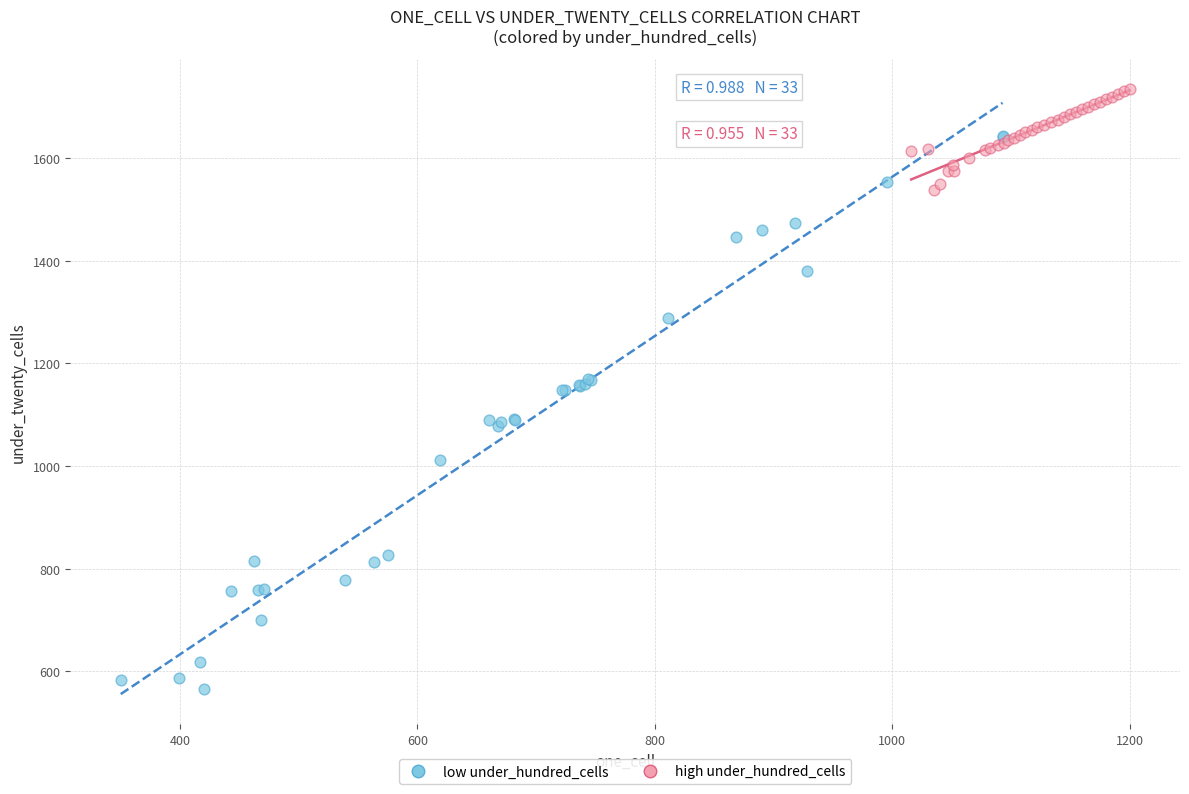

Which series reaches the maximum Y coordinate?

high under_hundred_cells